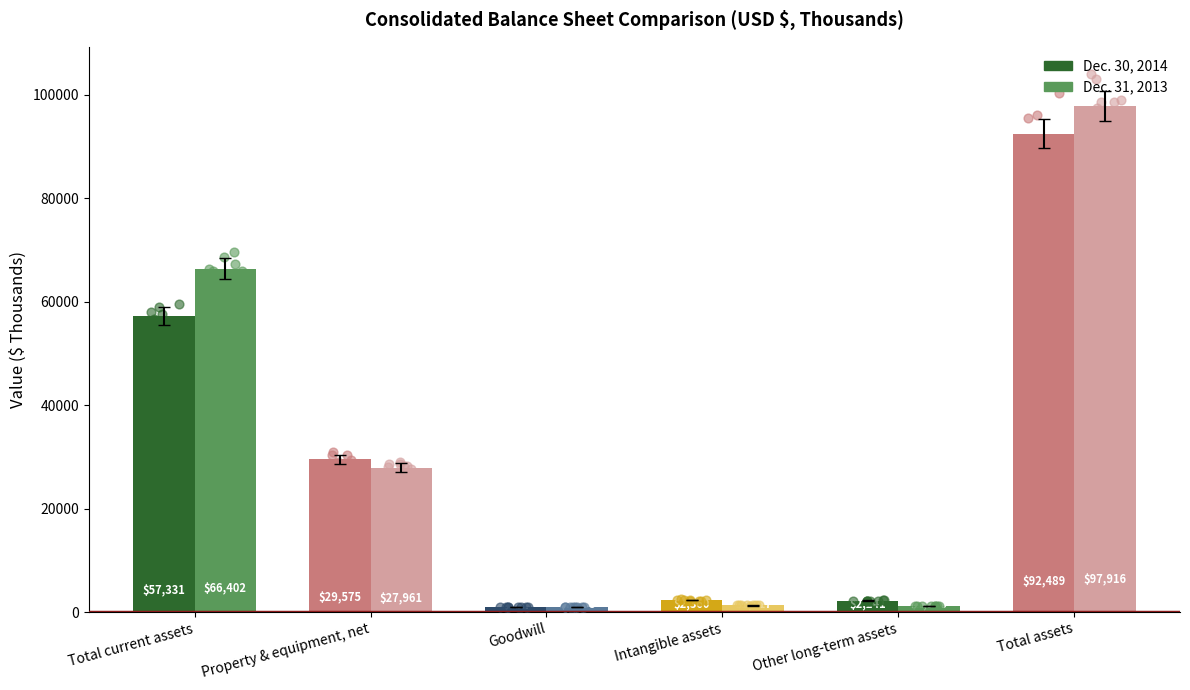

Which series has the largest total across all categories?

Dec. 31, 2013